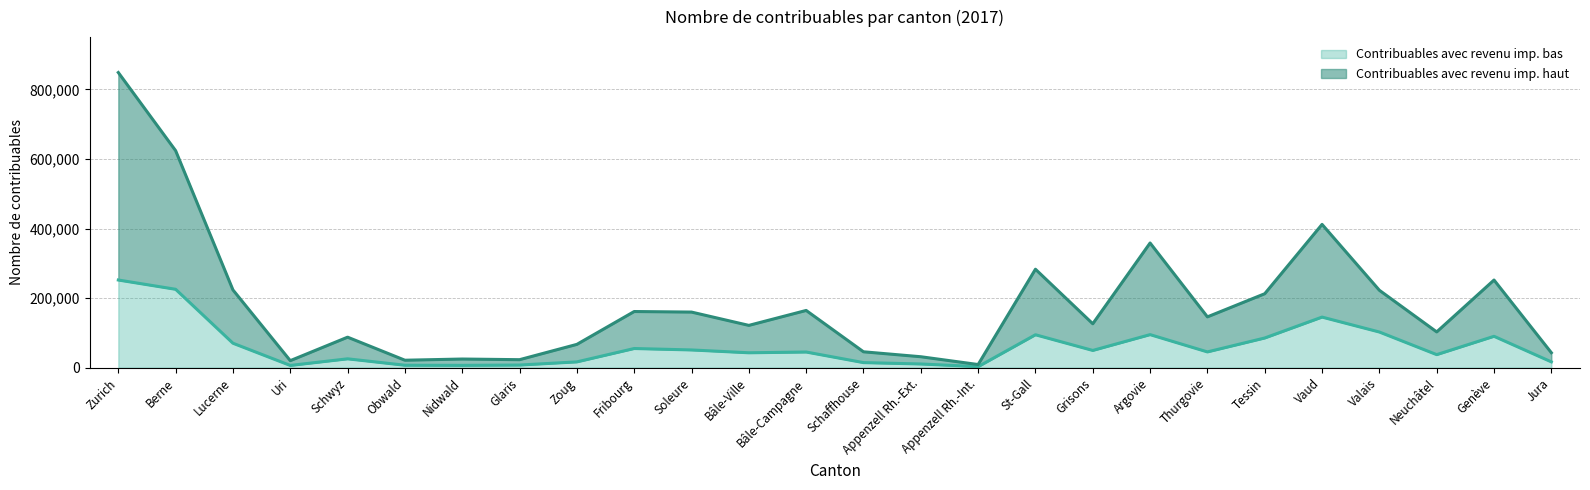

List the labels in order of Contribuables avec revenu imp. bas value, smallest first.

Appenzell Rh.-Int., Uri, Nidwald, Obwald, Glaris, Appenzell Rh.-Ext., Schaffhouse, Zoug, Jura, Schwyz, Neuchâtel, Bâle-Ville, Bâle-Campagne, Thurgovie, Grisons, Soleure, Fribourg, Lucerne, Tessin, Genève, St-Gall, Argovie, Valais, Vaud, Berne, Zurich